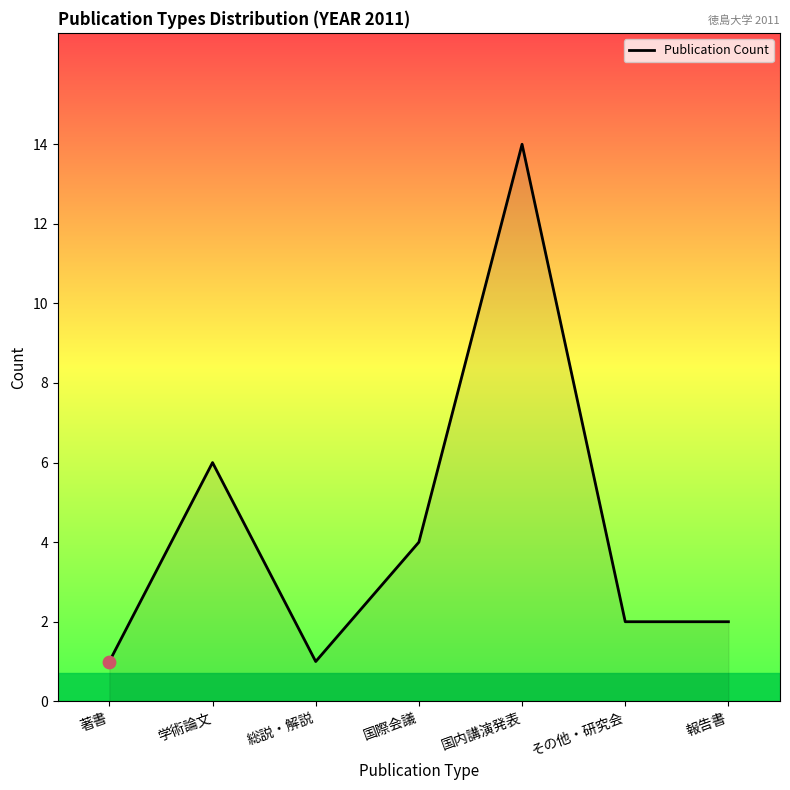

Approximately how many times larger is the value at その他・研究会 compared to 学術論文?

0.3